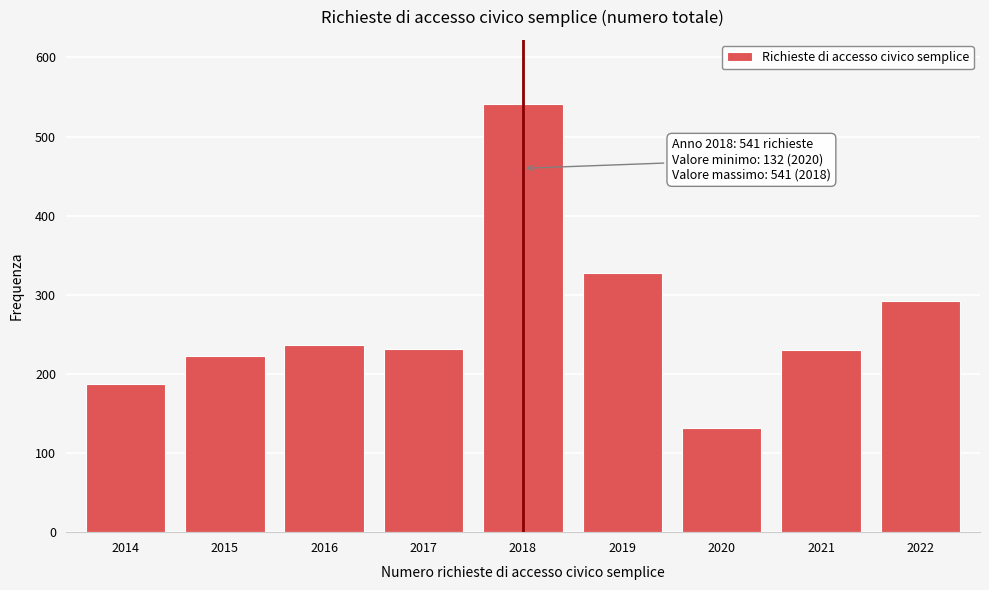

What is the value of the 7th bar from the left?

132